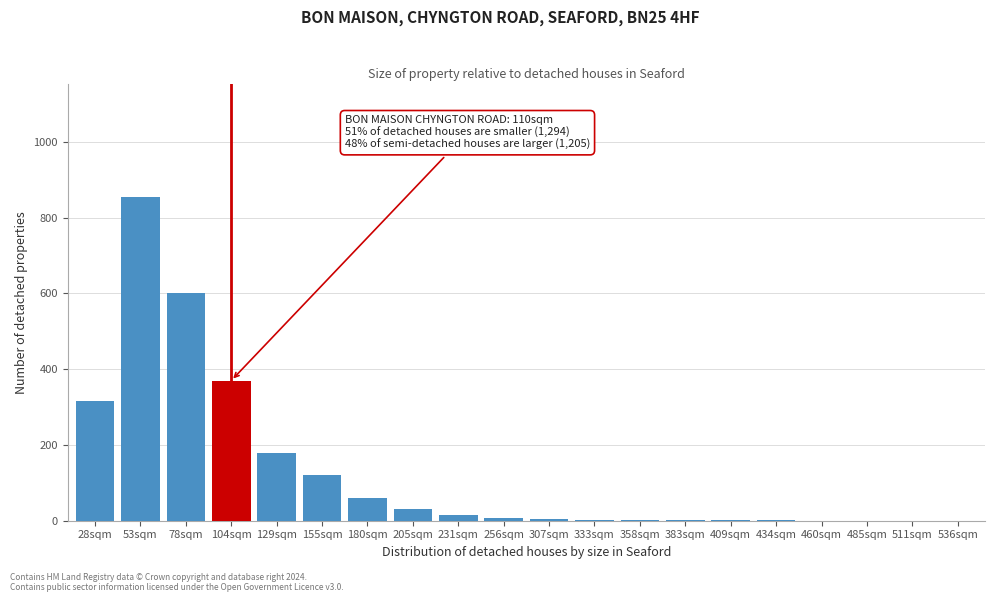

Between 53sqm and 180sqm, which is larger?

53sqm